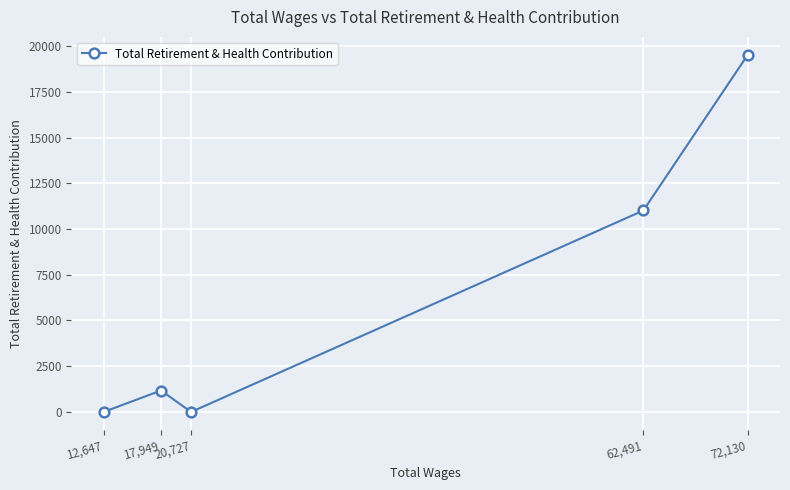

Between 72,130 and 12,647, which is larger?

72,130